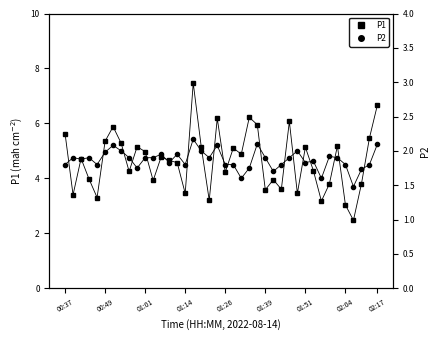

Which series has the largest total across all categories?

P1